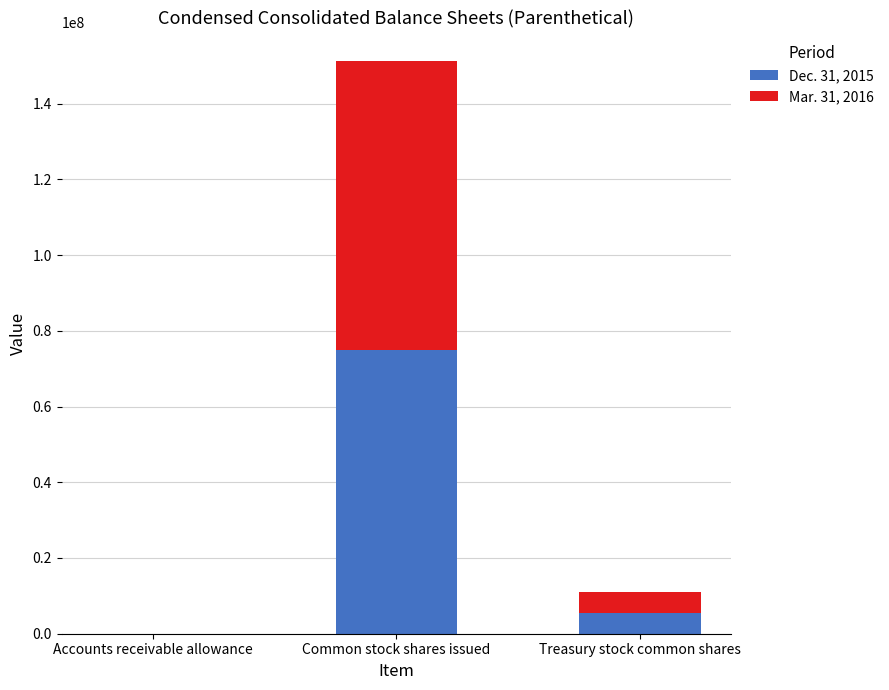

True or false: Dec. 31, 2015 has a value of 75014308 at Common stock shares issued.

True